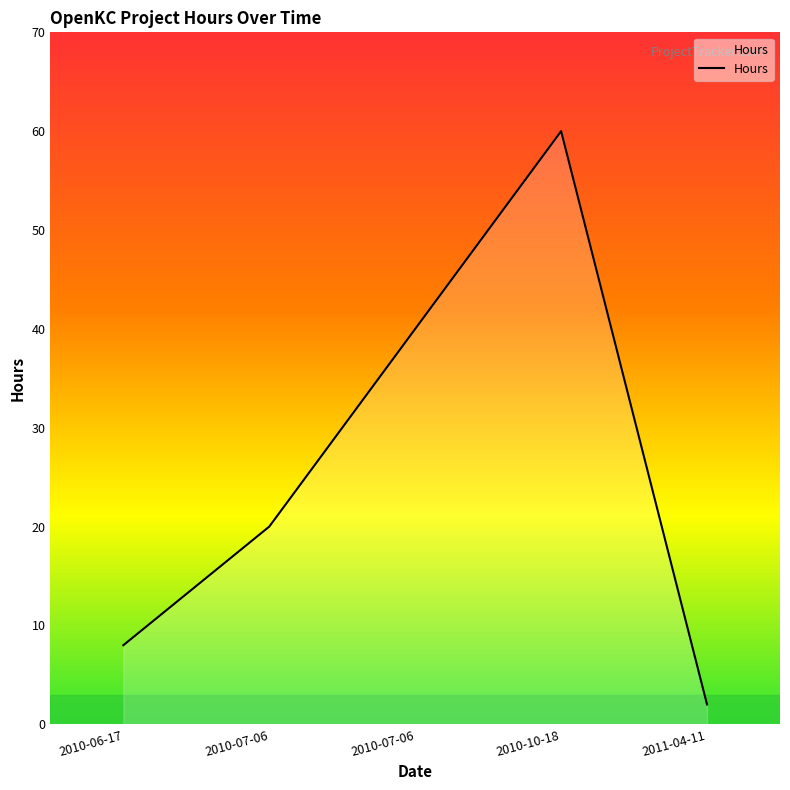

Rank the categories by value from highest to lowest.

2010-10-18, 2010-07-06, 2010-07-06, 2010-06-17, 2011-04-11